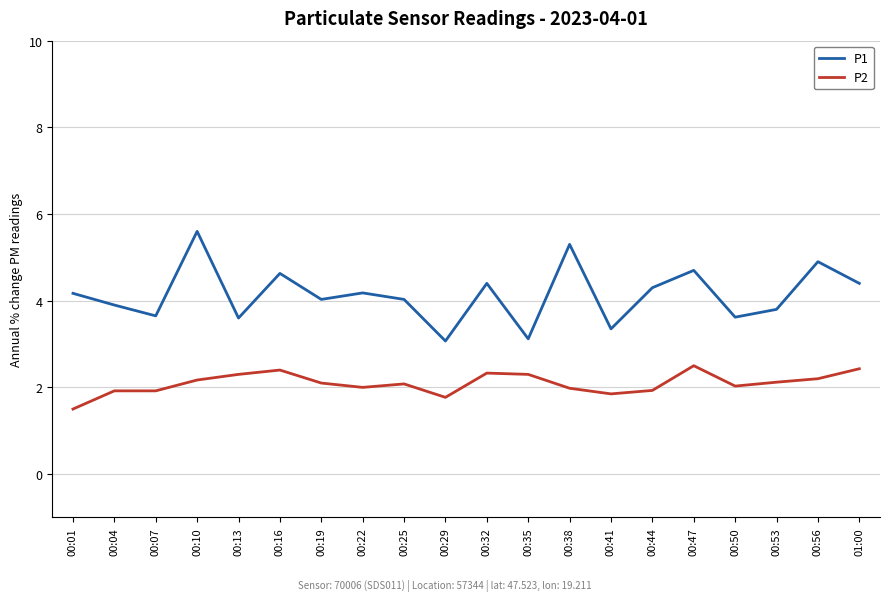

In P1, how many points are lower than both neighbors (excluding endpoints)?

7